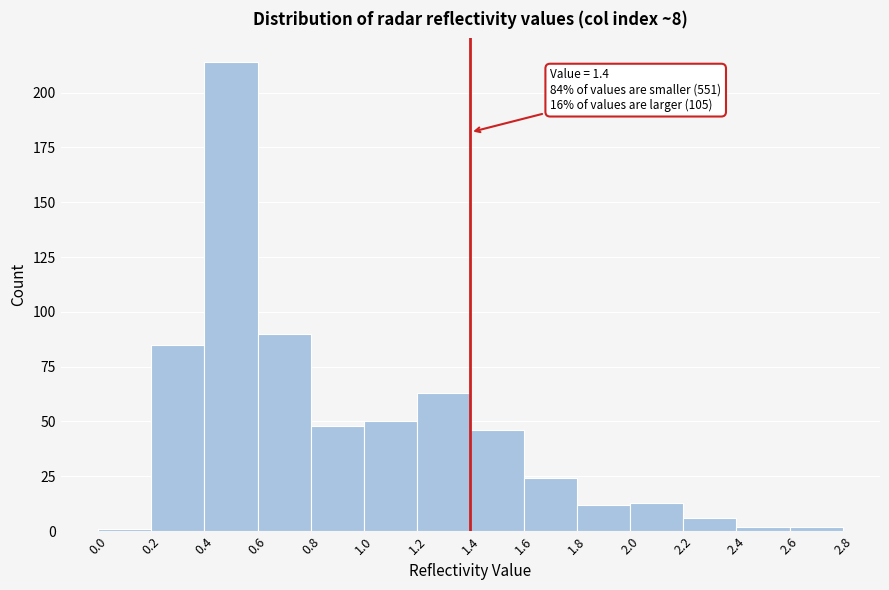

Which range on the x-axis has the tallest bar?

0.4 to 0.6